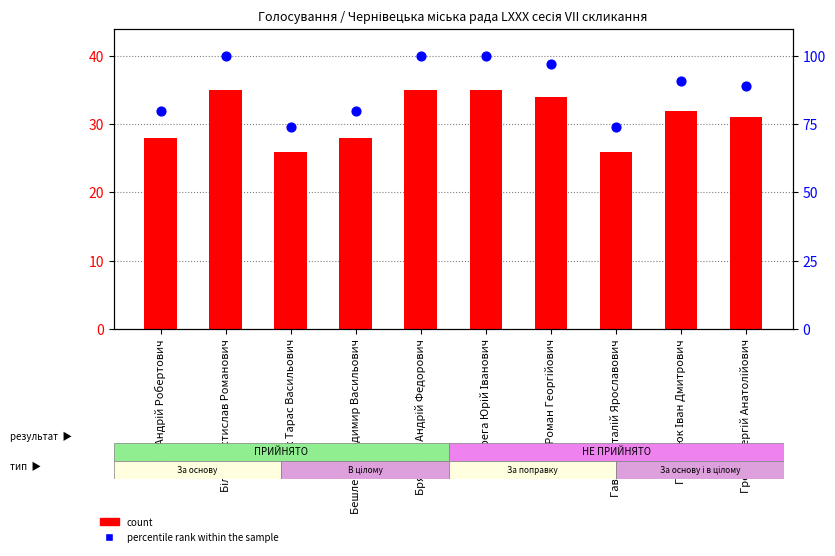

Is the value of percentile rank within the sample at Брязкало Андрій Федорович greater than the value of count at Брязкало Андрій Федорович?

Yes